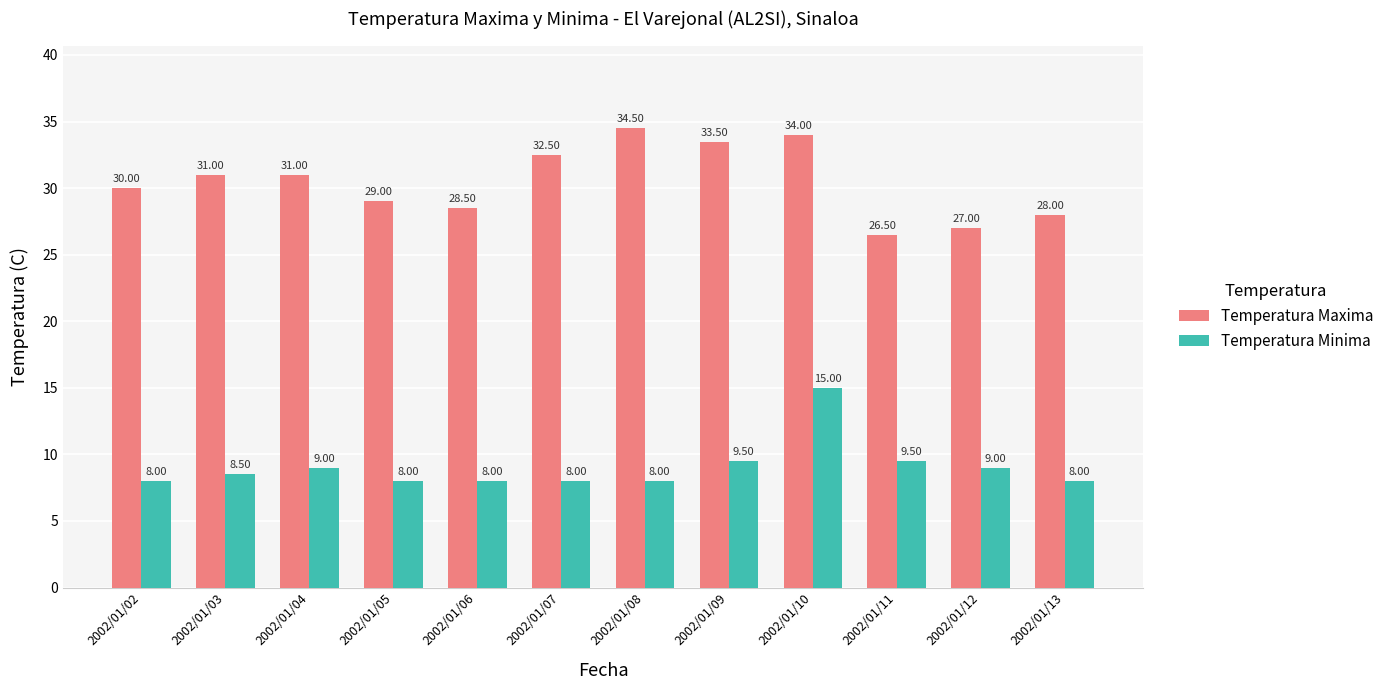

Where is Temperatura Maxima nearest to the value 30?

2002/01/02